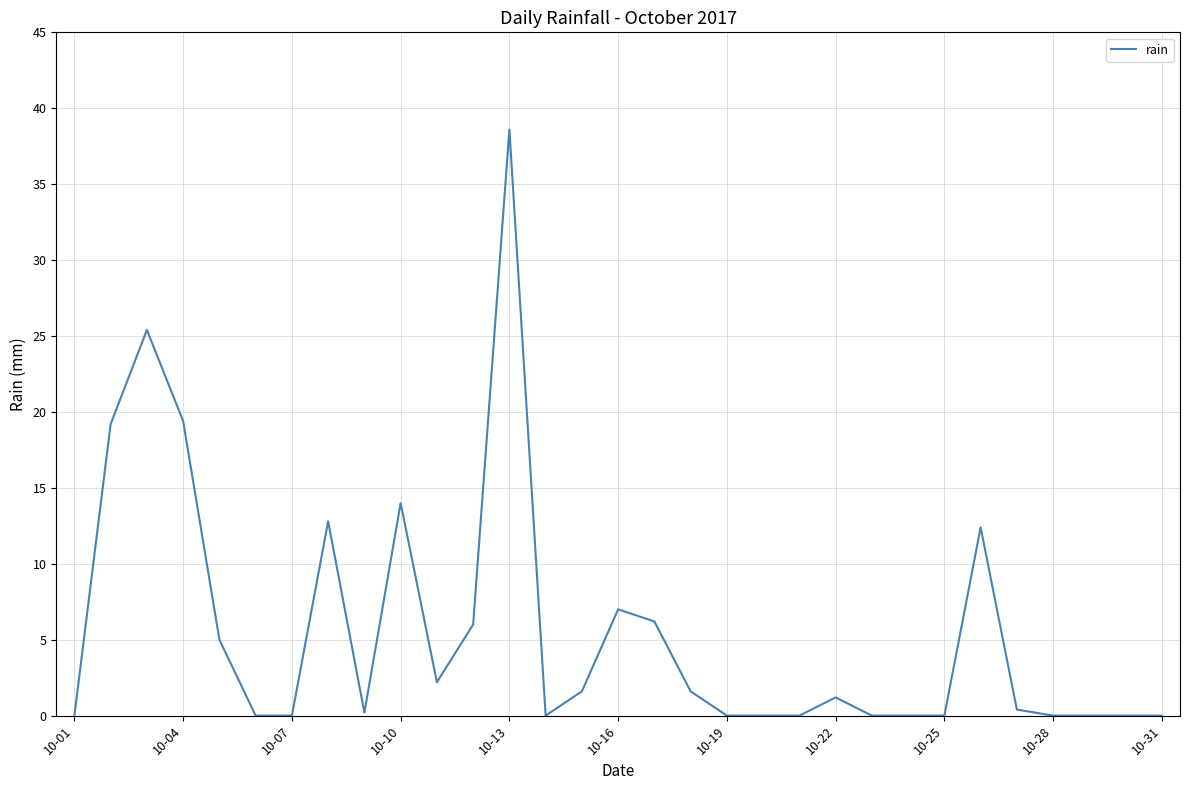

Reading left to right, list all the values displayed in this chart.

0.0	19.2	25.4	19.4	5.0	0.0	0.0	12.8	0.2	14.0	2.2	6.0	38.6	0.0	1.6	7.0	6.2	1.6	0.0	0.0	0.0	1.2	0.0	0.0	0.0	12.4	0.4	0.0	0.0	0.0	0.0